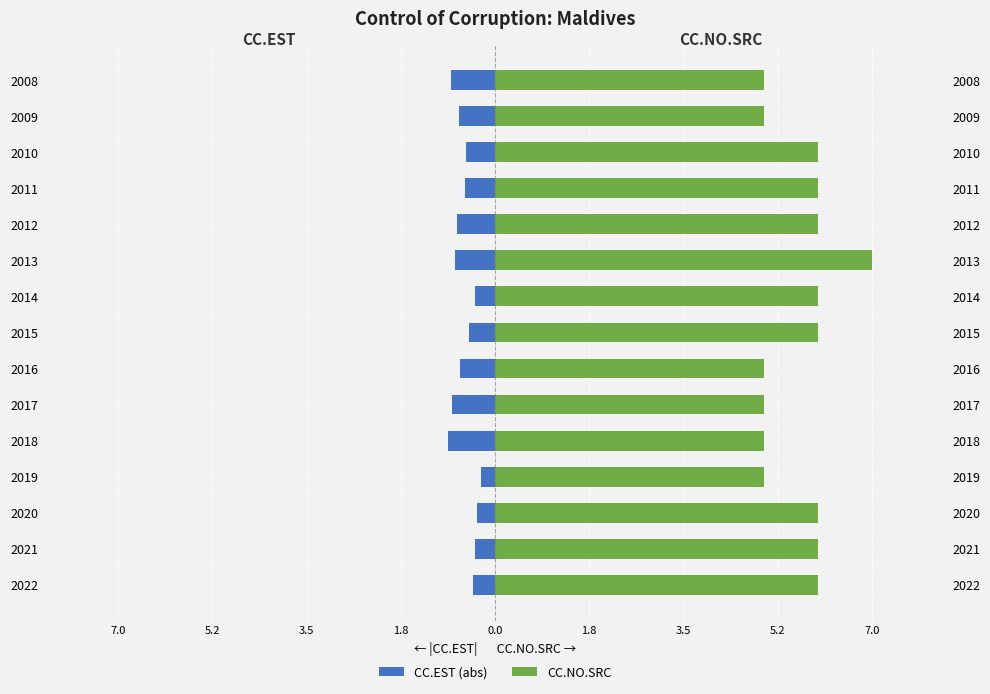

Rank the series at 2017 from highest to lowest value.

CC.NO.SRC, CC.EST (abs)